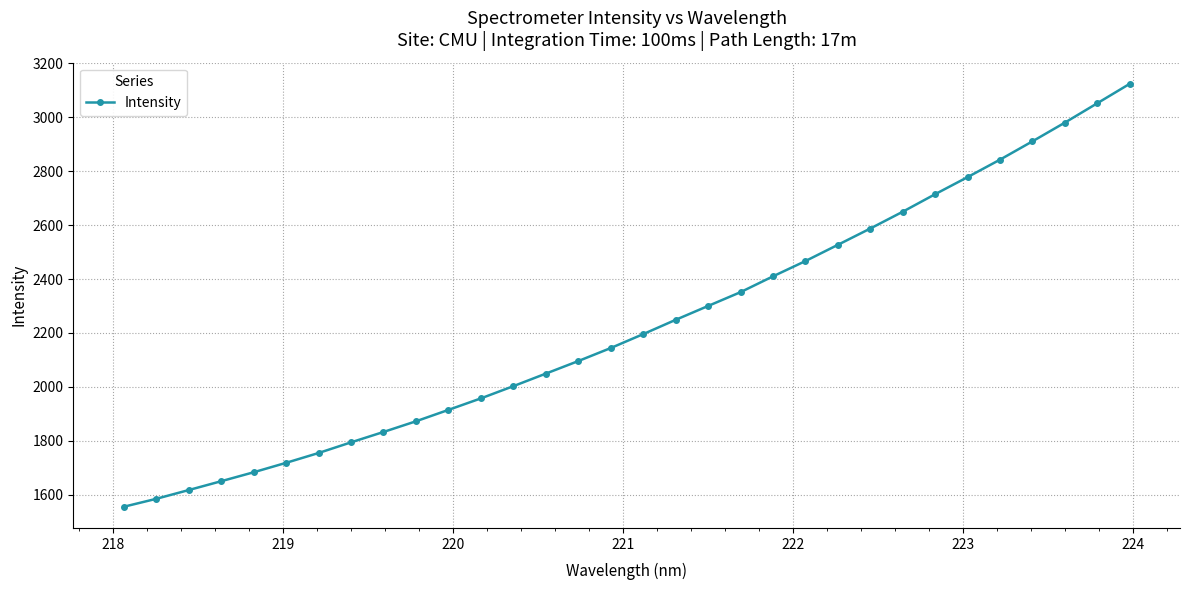

What is the difference between the second highest and minimum values?

1497.6